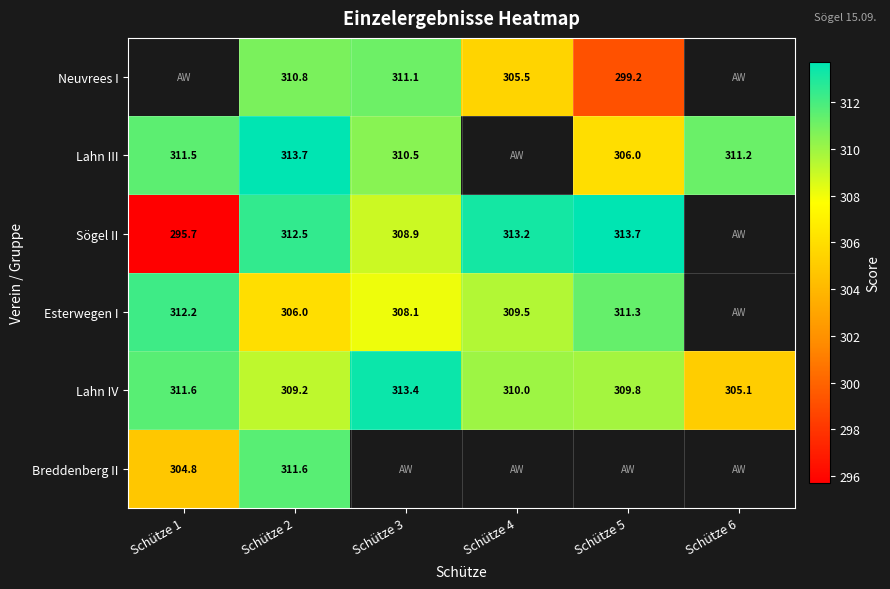

How many distinct data groups are displayed?

6